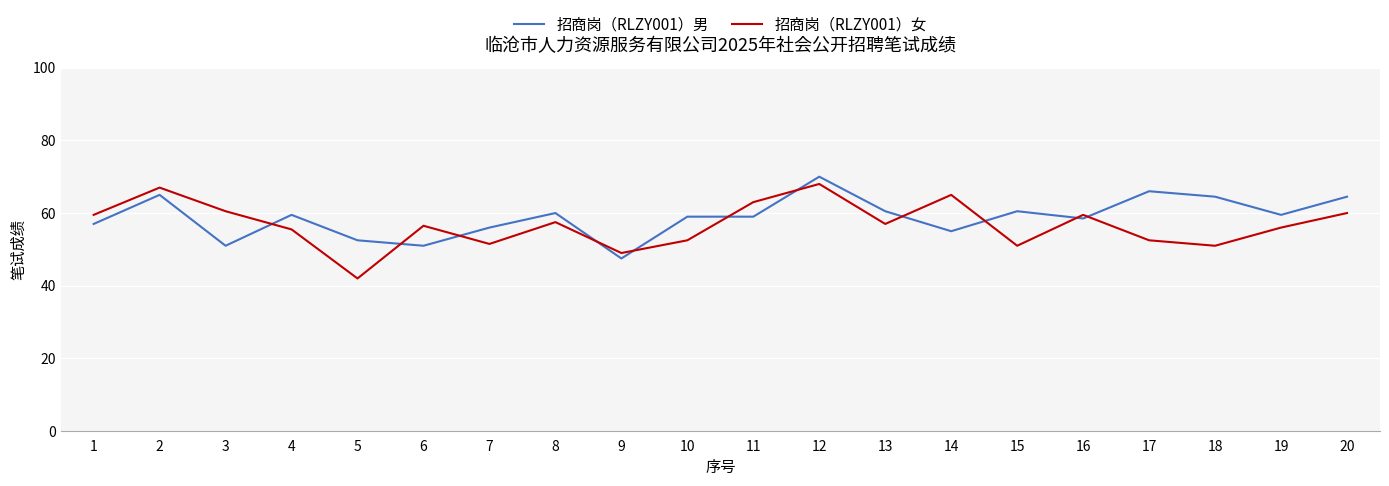

What is the total value across all series at 7?

107.5